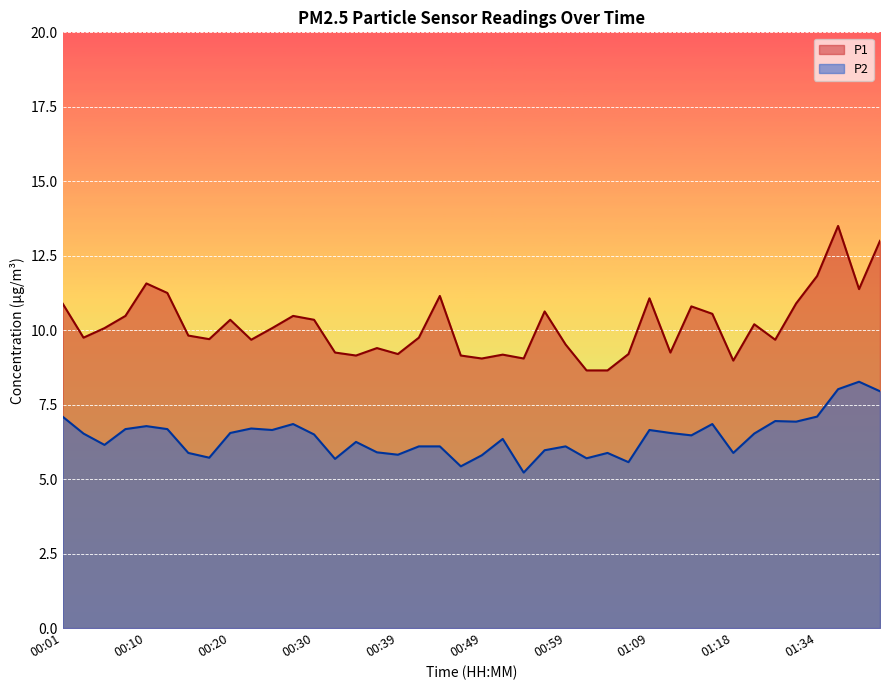

What are all the series names shown in the legend?

P1, P2